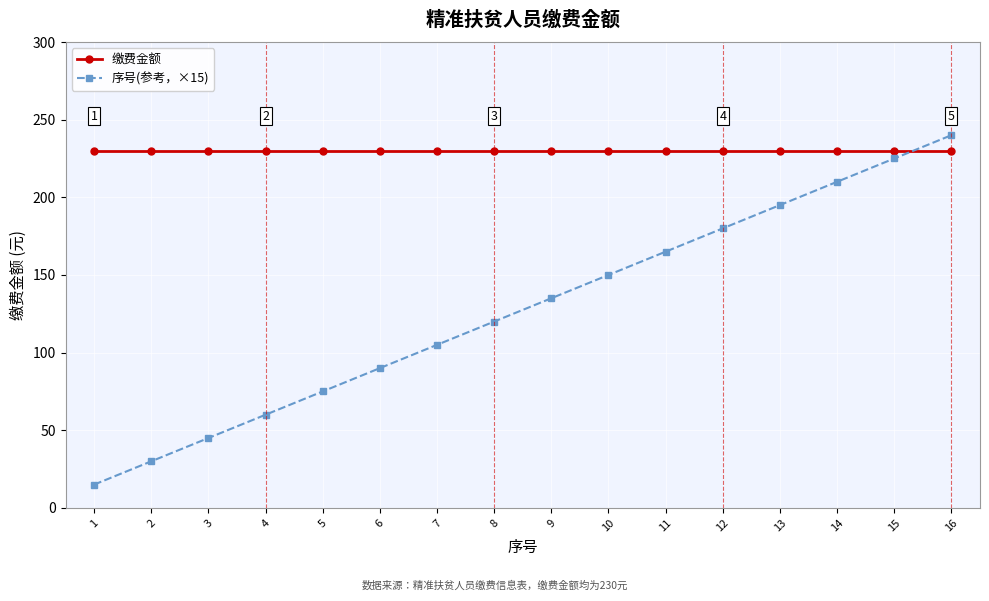

At 10, list the series in order from largest to smallest.

缴费金额, 序号(参考，×15)